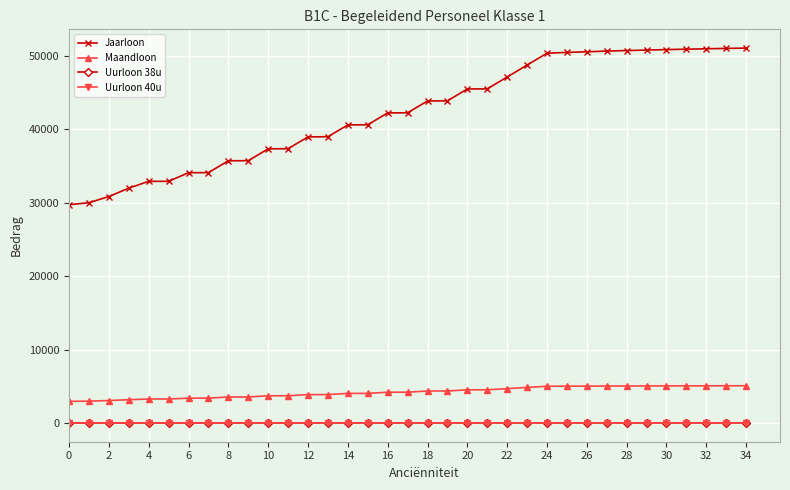

Which series has the largest range (max minus min)?

Jaarloon